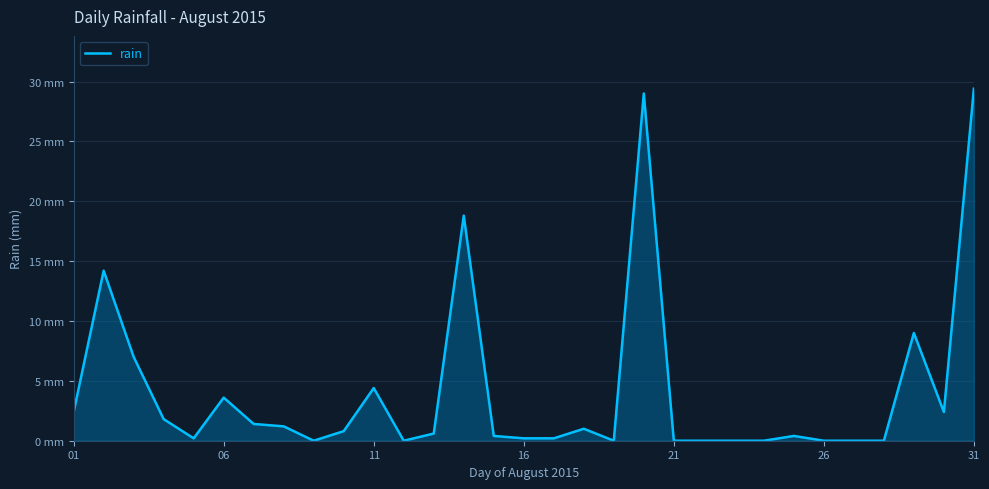

Does the chart display data point markers on the line(s)?

No